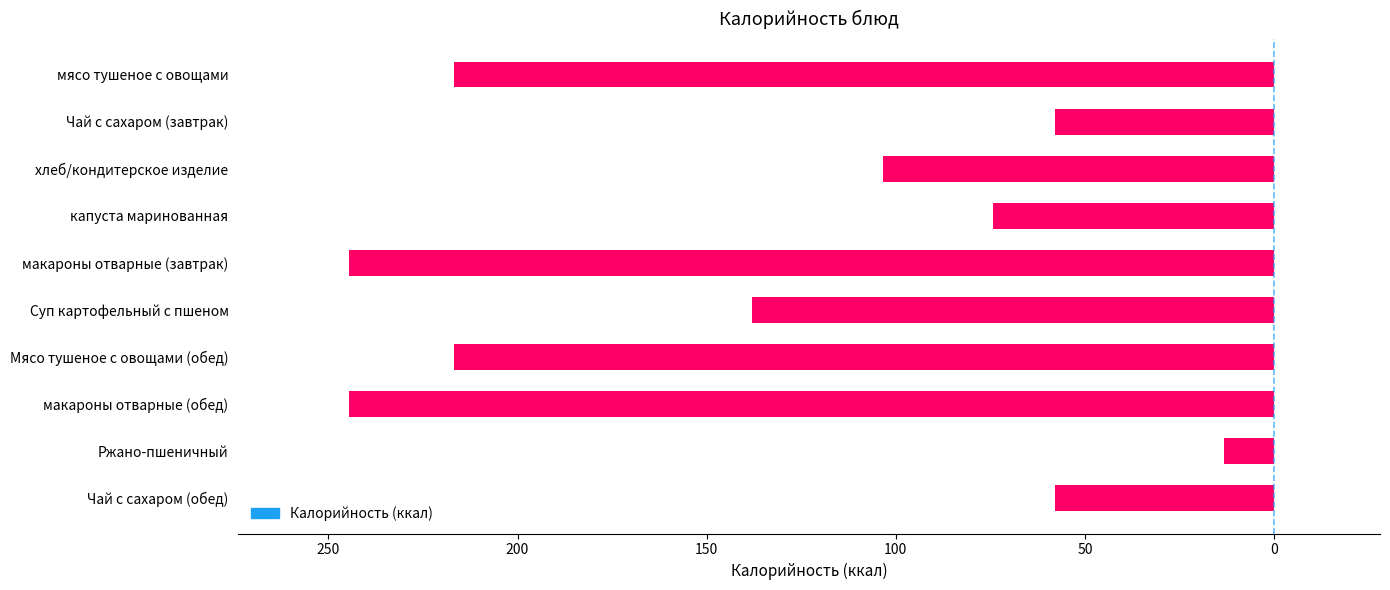

Are the bars horizontal?

Yes